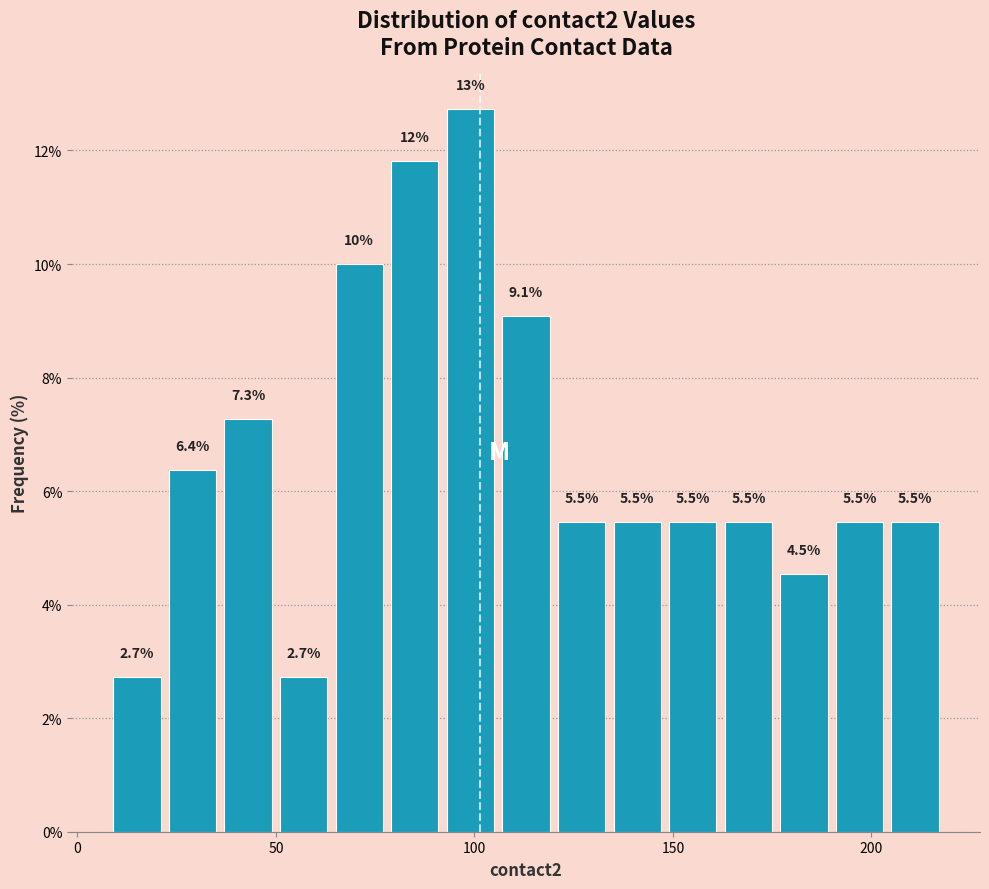

Around what value on the x-axis is the tallest bar? Give the approximate position of its centre, as read against the axis.

100